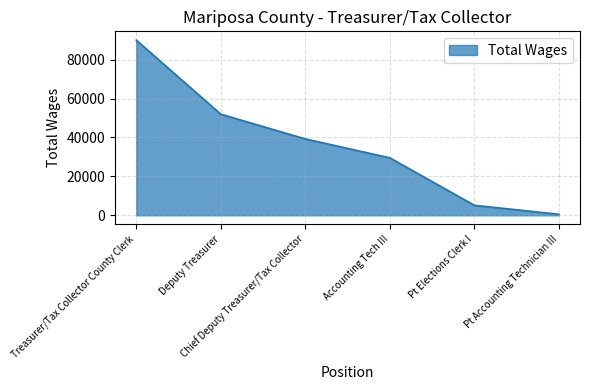

Which has a higher value, Deputy Treasurer or Accounting Tech III?

Deputy Treasurer